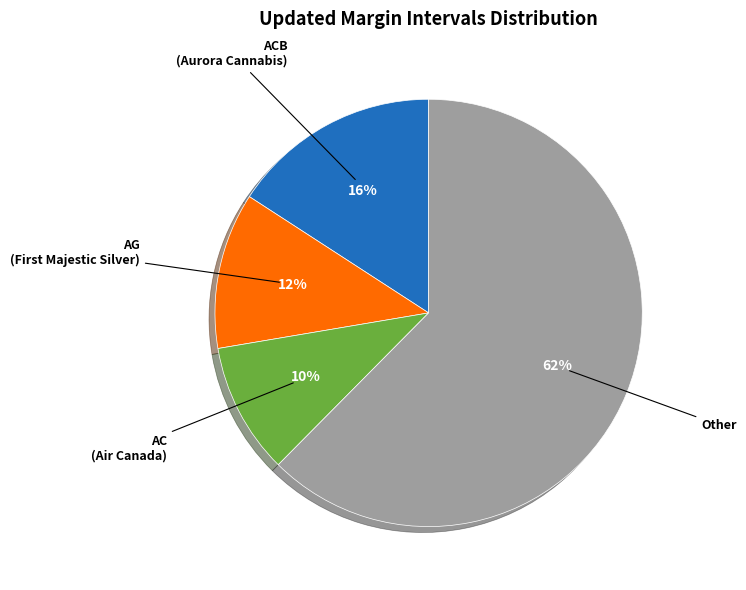

What percentage is the ACB (Aurora Cannabis) slice, to the nearest percent?

16%